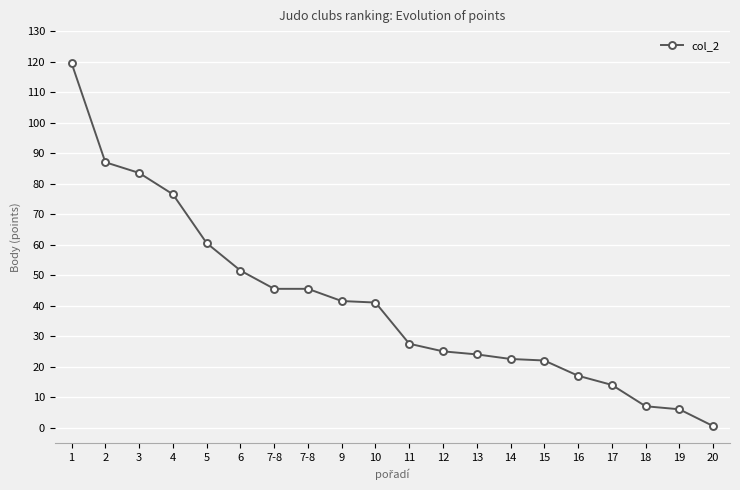

How many lines are shown in the chart?

1